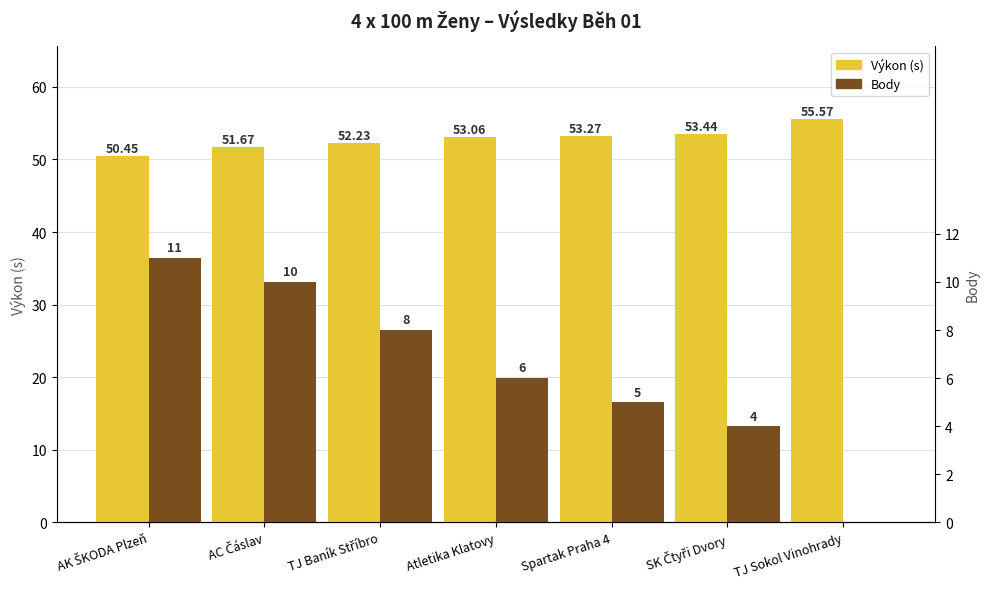

What is the difference between the highest and lowest values at Spartak Praha 4?

48.3